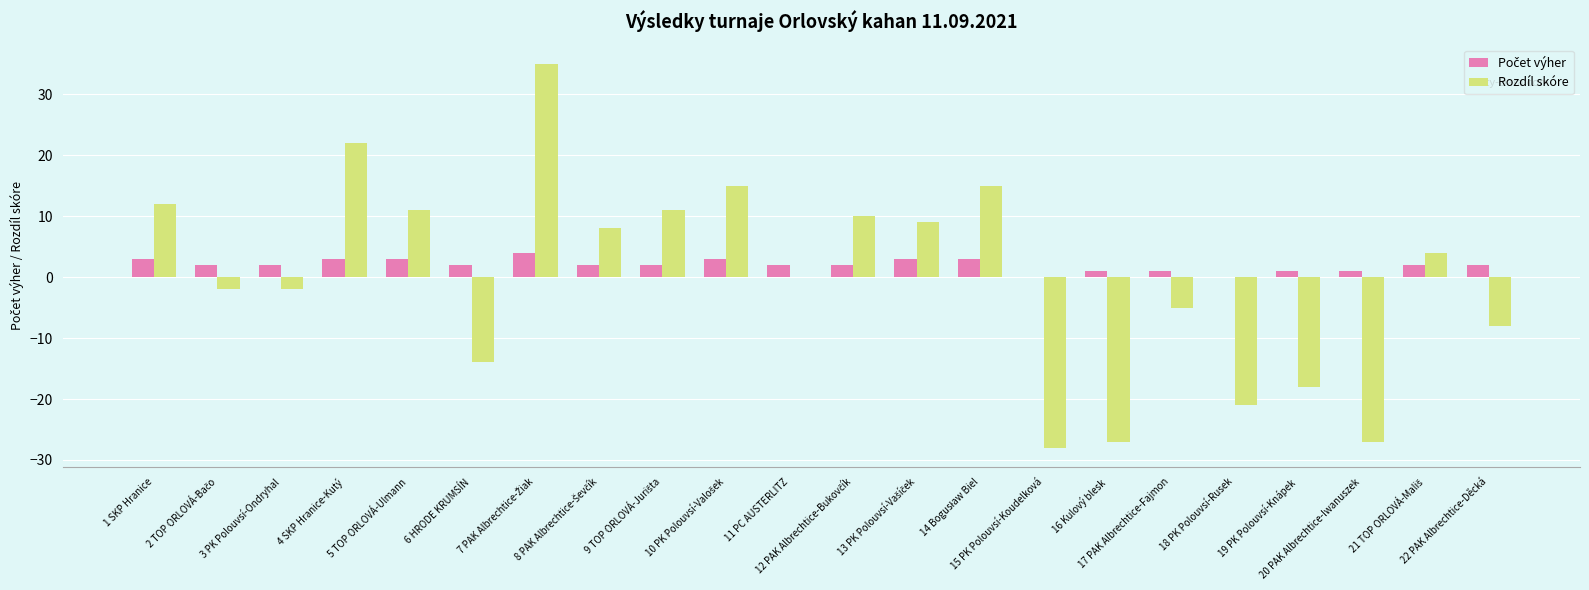

What is the maximum value for Rozdíl skóre?

35